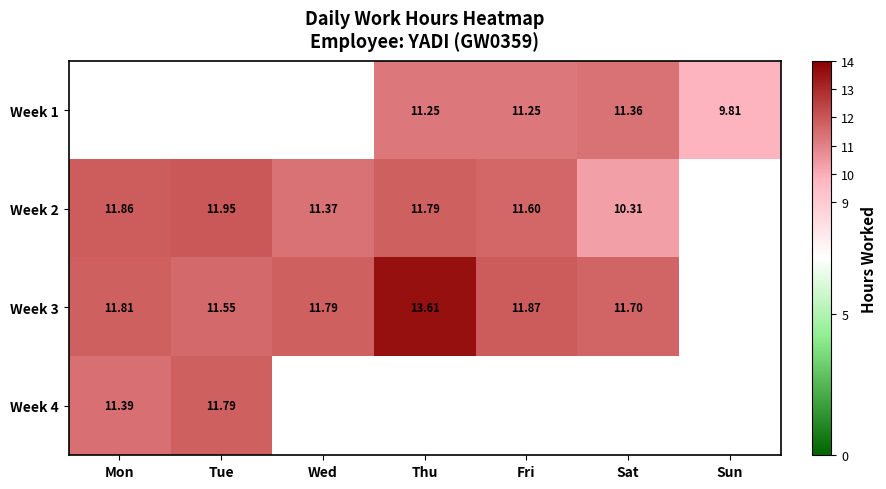

Which series has the widest spread of values?

Week 3